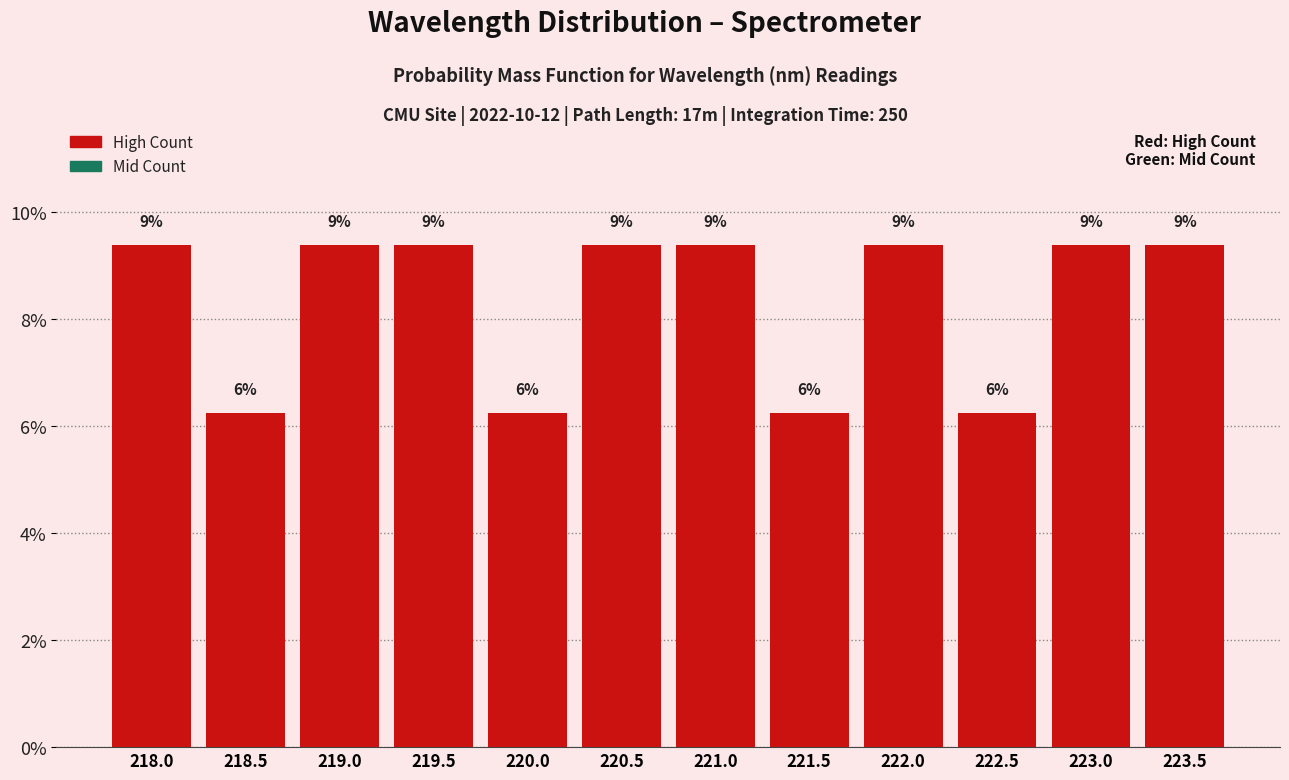

Are the bars horizontal?

No